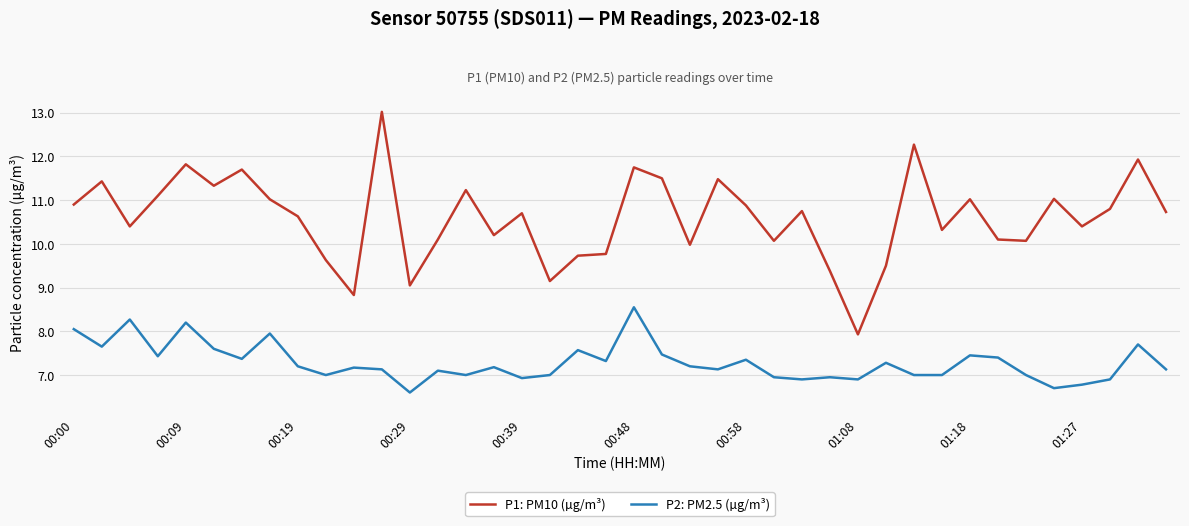

Which series has the widest spread of values?

P1: PM10 (µg/m³)